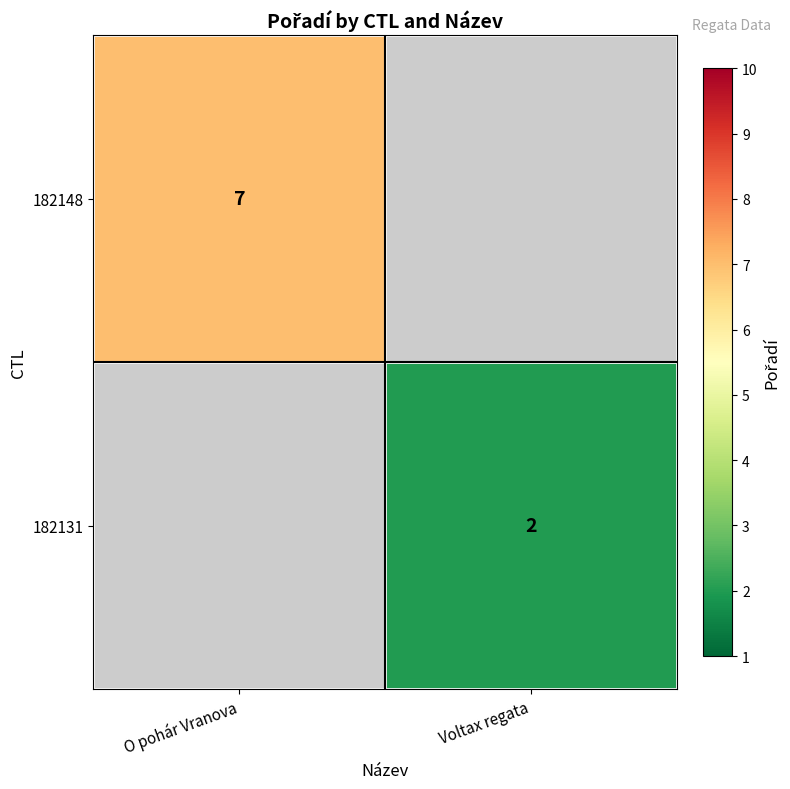

Is the value of 182131 at Voltax regata greater than the value of 182148 at O pohár Vranova?

No